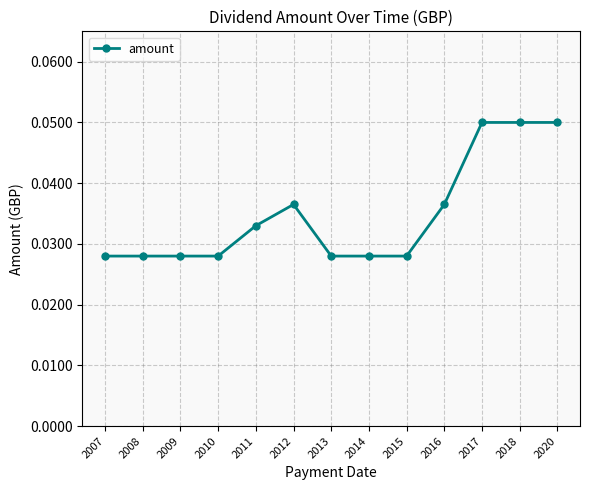

Count the values in the range 0 to 1.

13